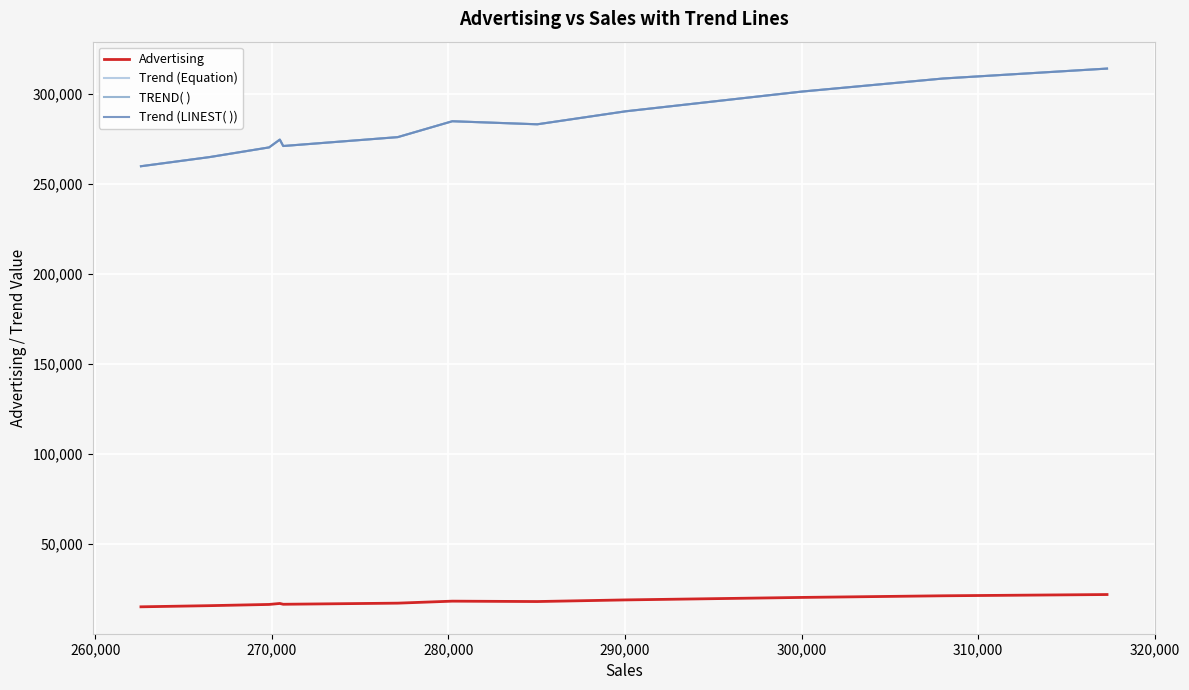

What is the difference between the maximum and second lowest values in the Trend (LINEST( )) series?

49138.7